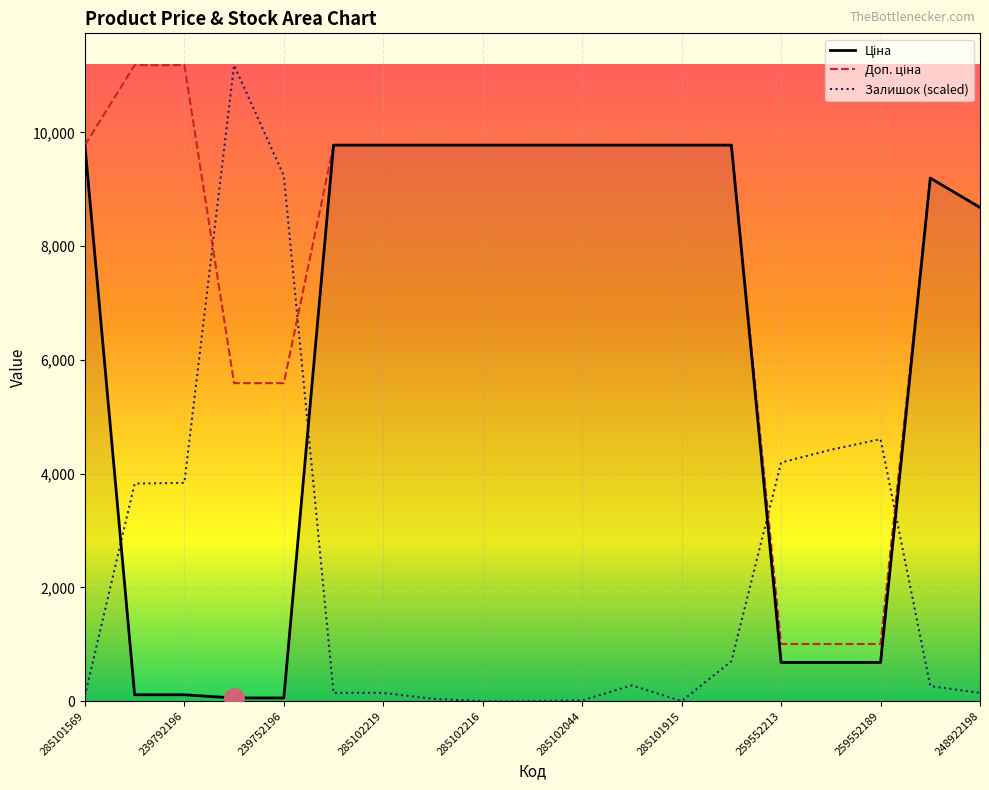

What is the total value across all series at 13?

20252.3